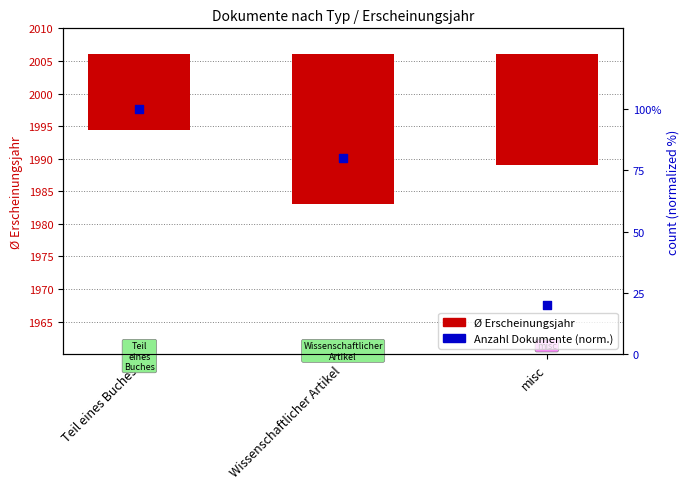

What is the ratio of the value at Wissenschaftlicher Artikel to the value at misc?

4.0